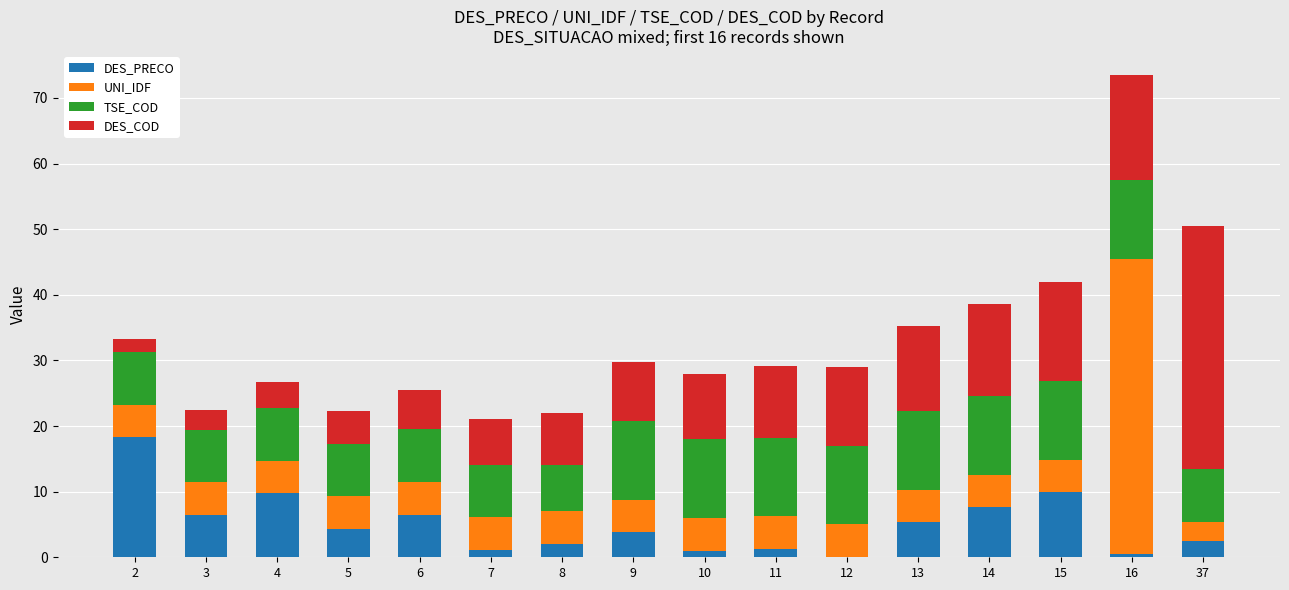

The value of DES_PRECO at 4 is 9.7. True or false?

True